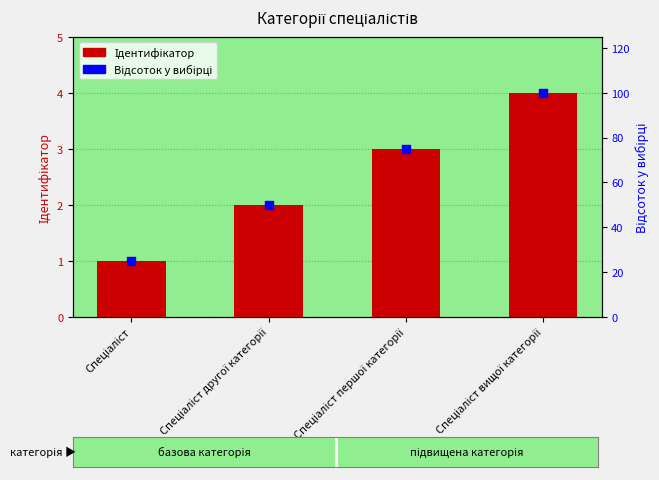

At how many categories does at least one series exceed 37?

3